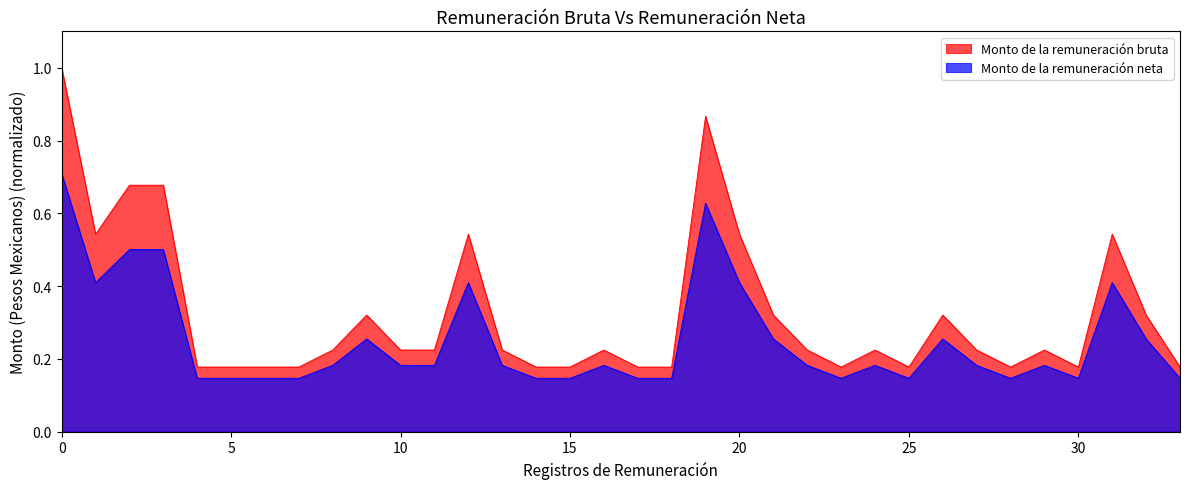

List the series in order of their overall mean, highest first.

Monto de la remuneración bruta, Monto de la remuneración neta